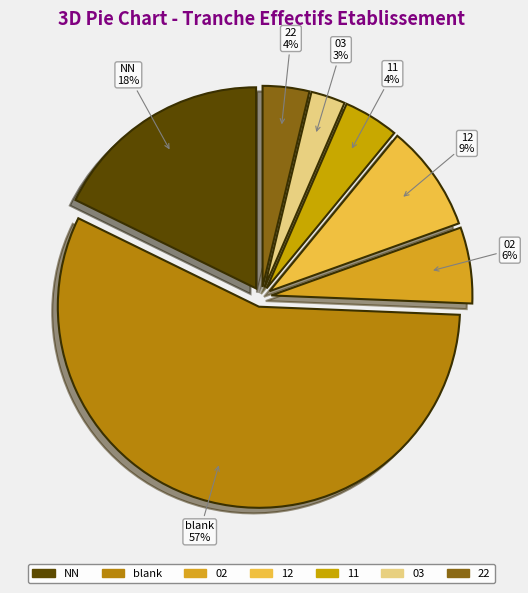

How many segments does this pie chart have?

7